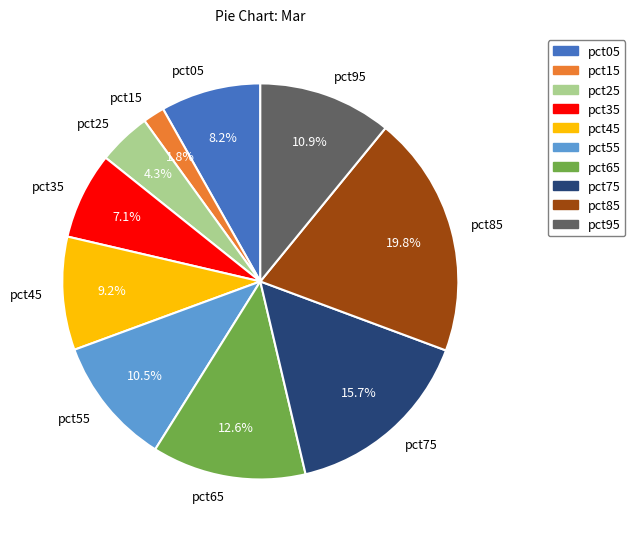

What portion of the pie excludes pct55?

89.5%